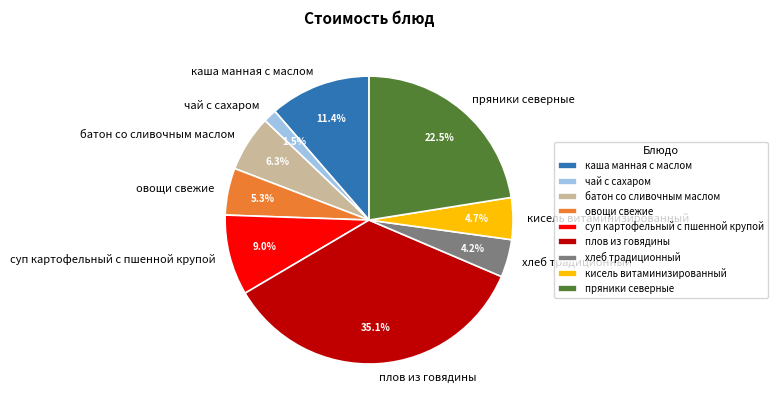

Combined, what portion of the pie is овощи свежие and хлеб традиционный?

9.5%